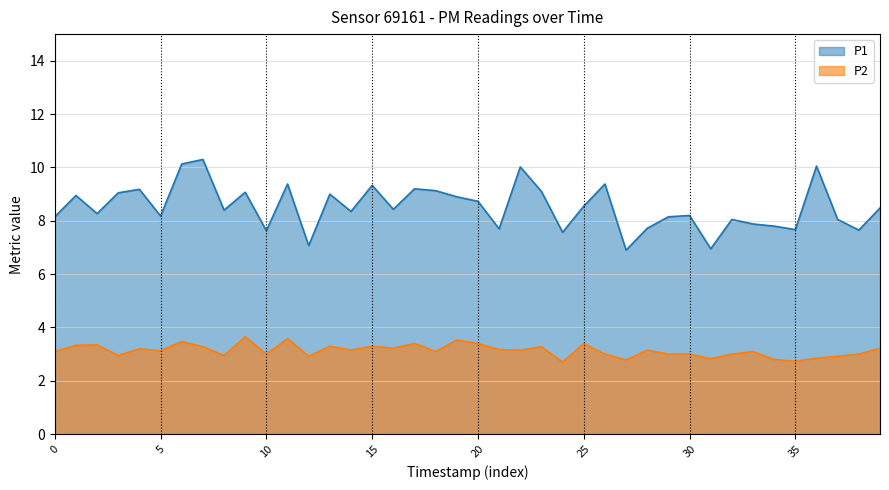

How many values in the P1 series are below 8?

11